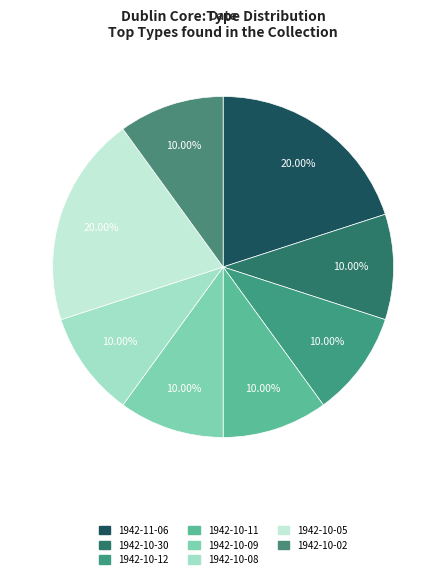

How many segments does this pie chart have?

8